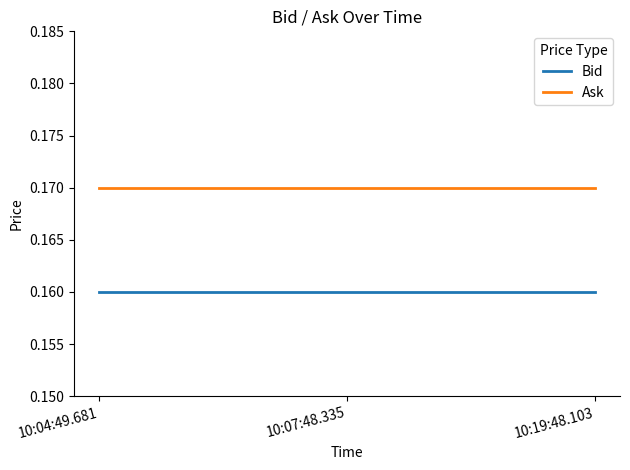

What position from the left is 10:04:49.681?

1